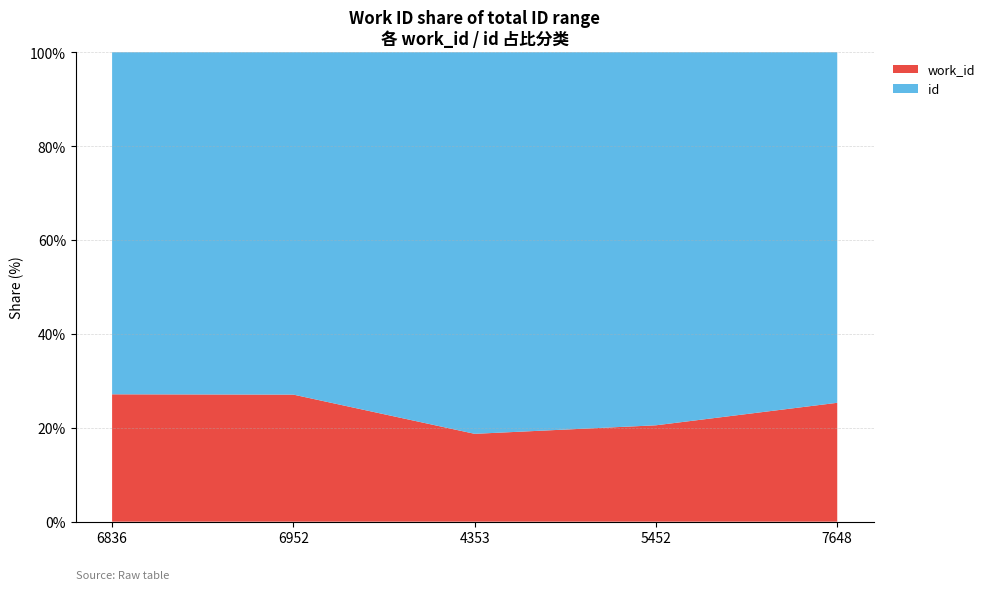

Reading left to right, list all the values displayed in this chart.

work_id: 6836=6836	6952=6952	4353=4353	5452=5452	7648=7648
id: 6836=18361	6952=18734	4353=18909	5452=21105	7648=22553